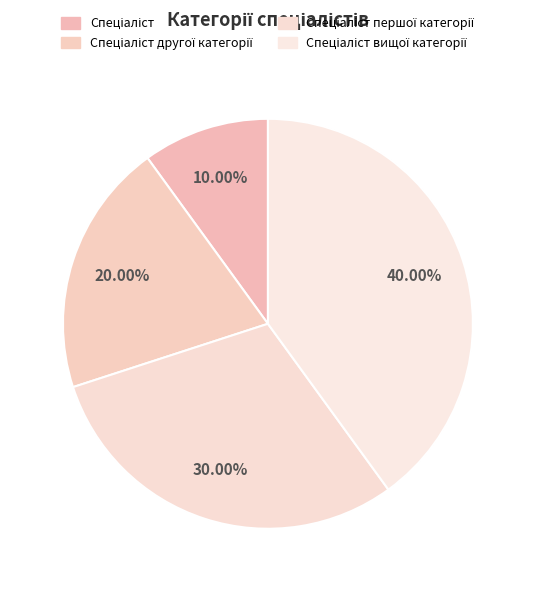

Rank the categories by value from highest to lowest.

Спеціаліст вищої категорії, Спеціаліст першої категорії, Спеціаліст другої категорії, Спеціаліст